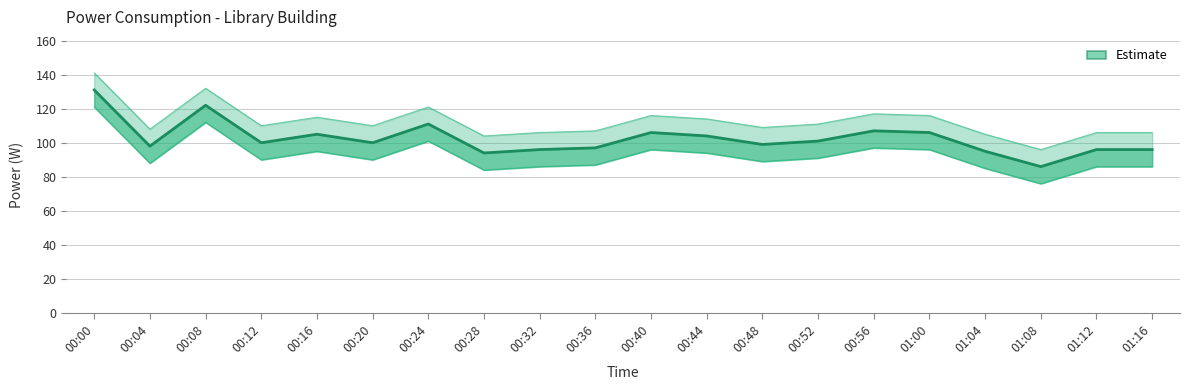

True or false: the data has more than 2 interior local peaks.

True